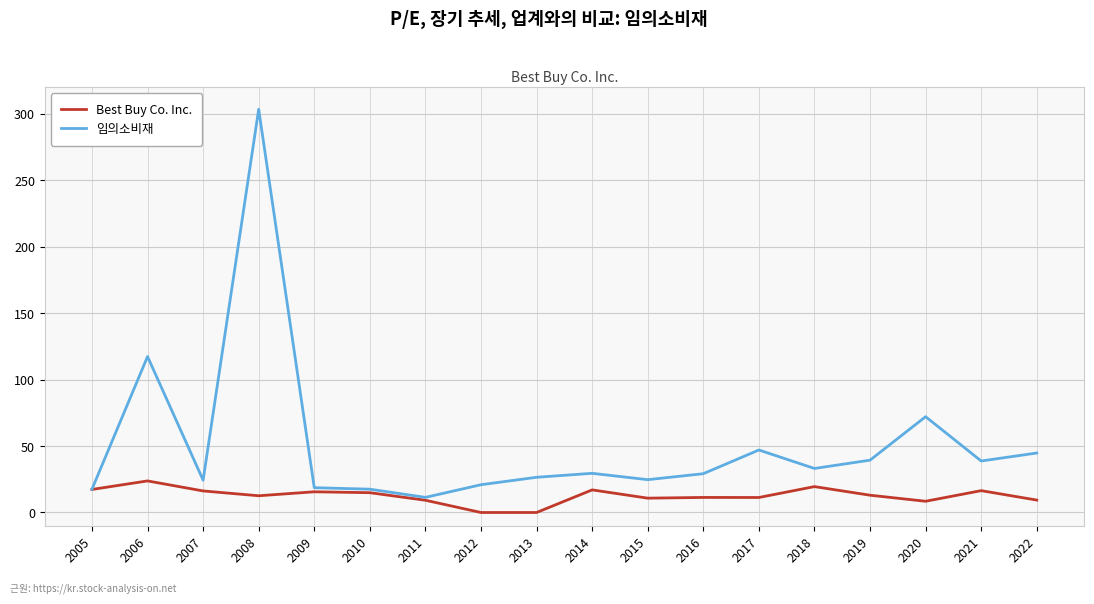

How many categories are shown in the chart?

18